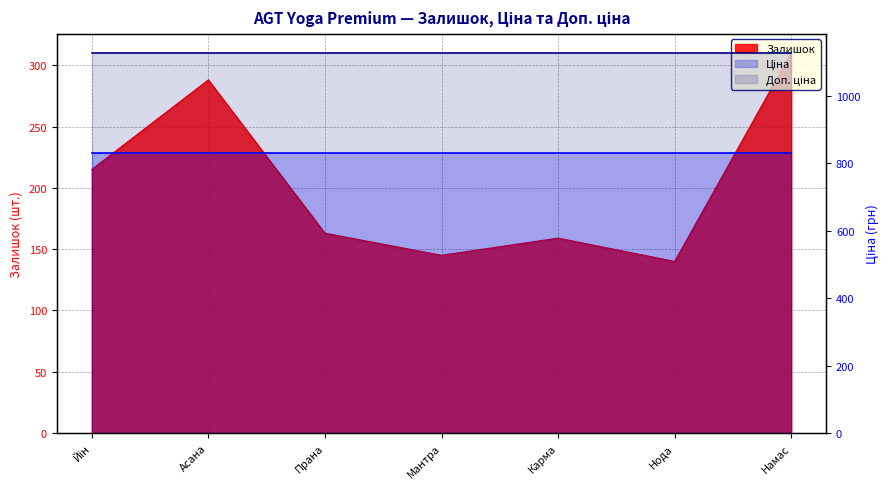

At which category does the chart reach its peak across all series?

Йін